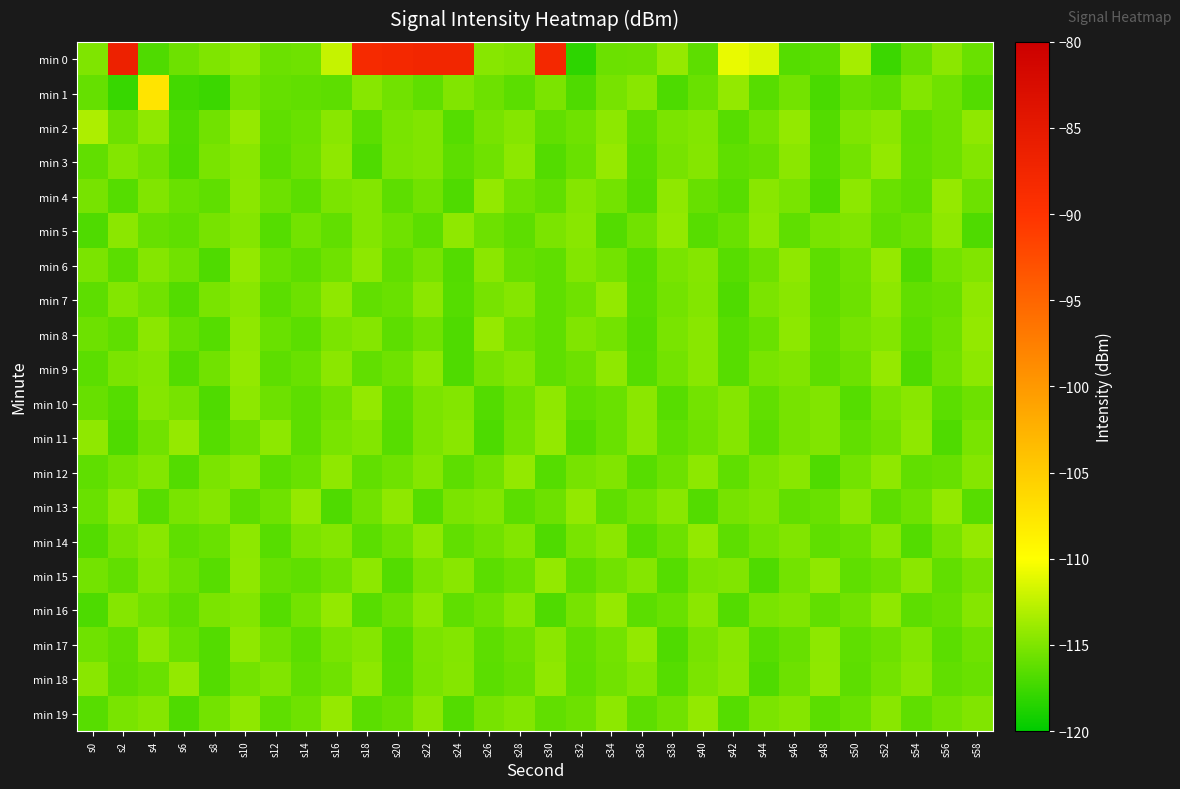

At which category is the sum across all series the highest?

s22